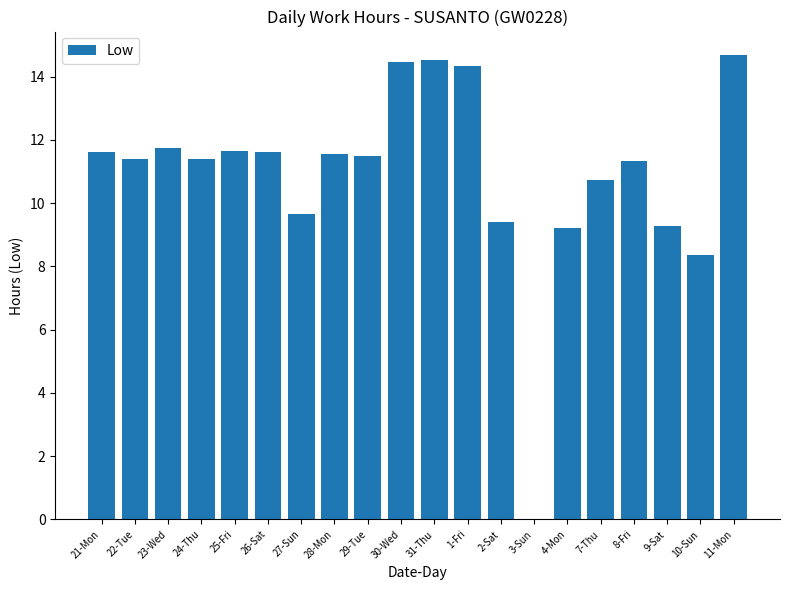

The chart shows a value of 7.5 at 29-Tue. True or false?

False